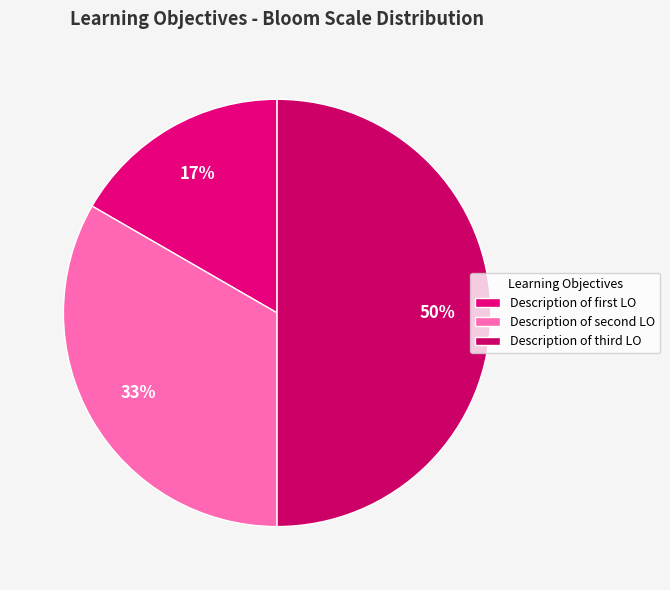

Count the number of slices in the pie.

3